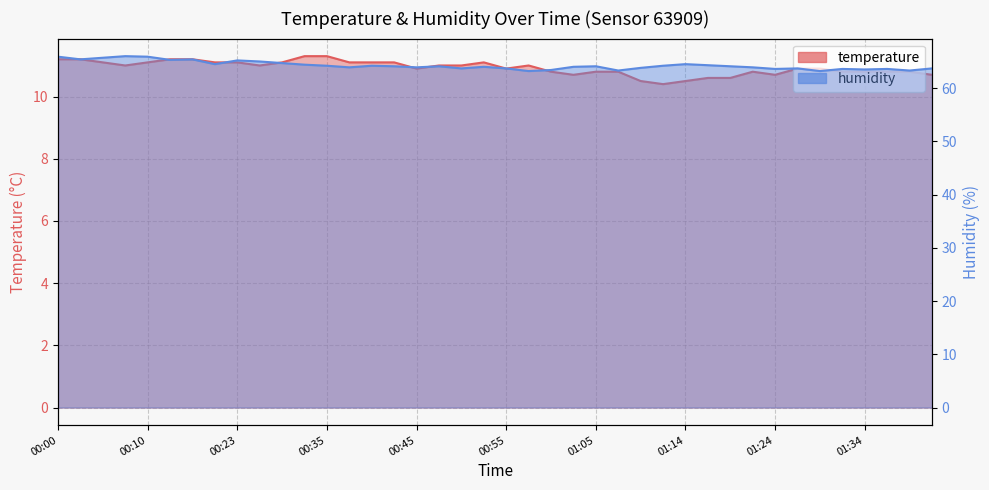

What is the sum of all humidity values?

2570.2